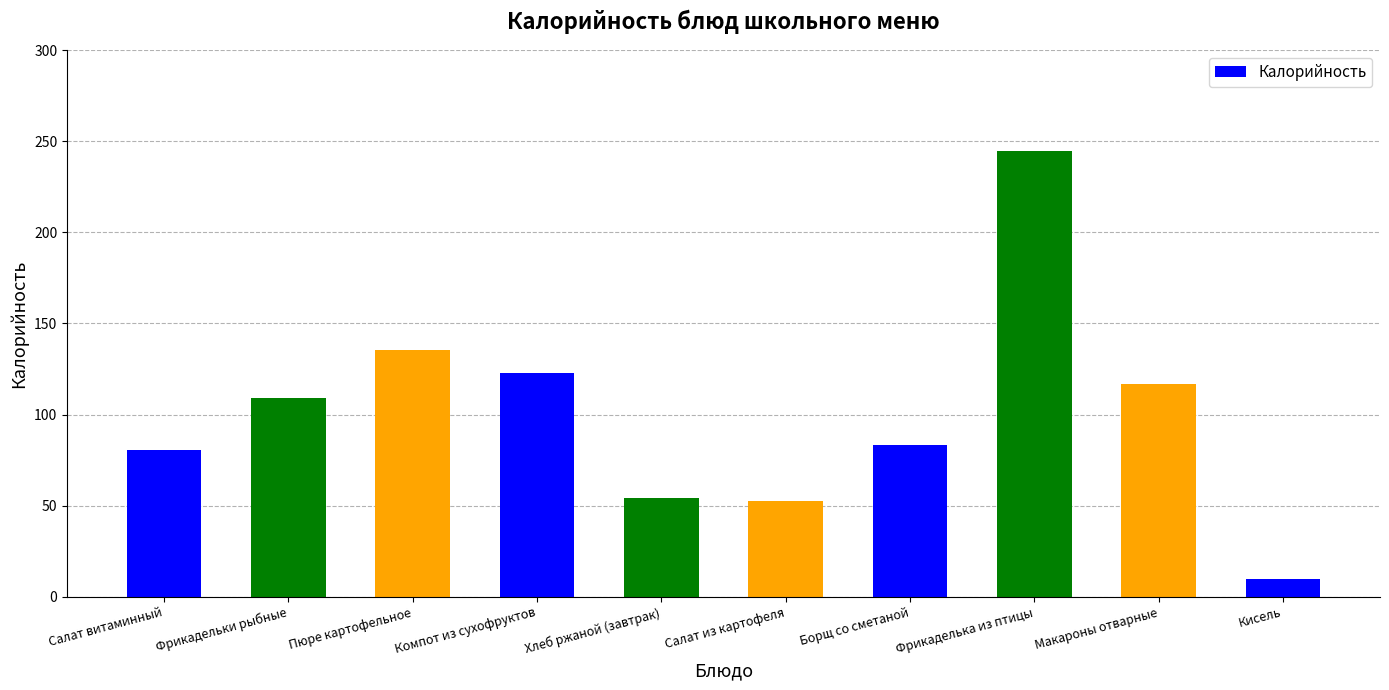

At which category does the chart reach its minimum across all series?

Кисель